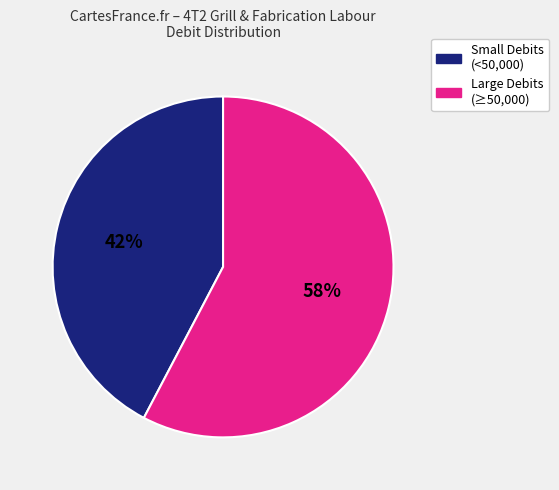

Does any single category account for the majority?

Yes